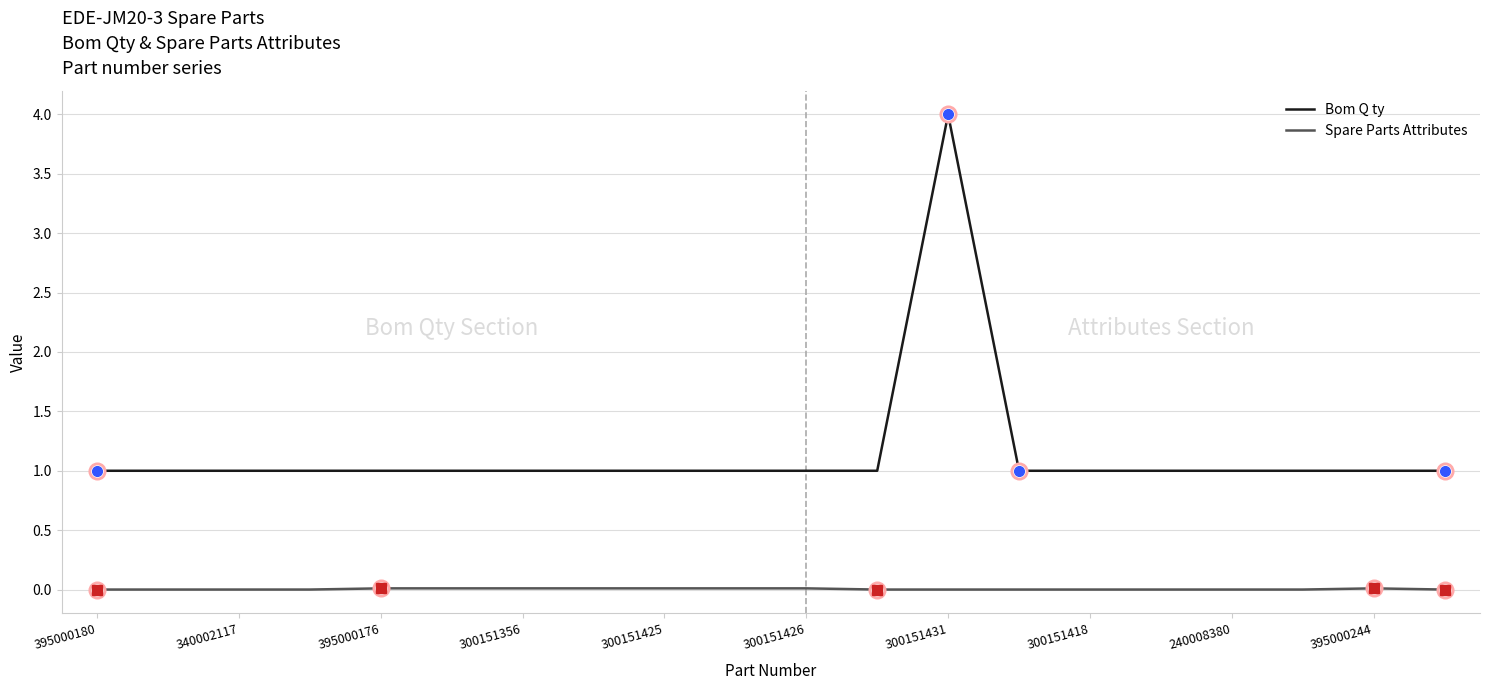

What is the difference between the maximum and minimum values in the Bom Q ty series?

3.0